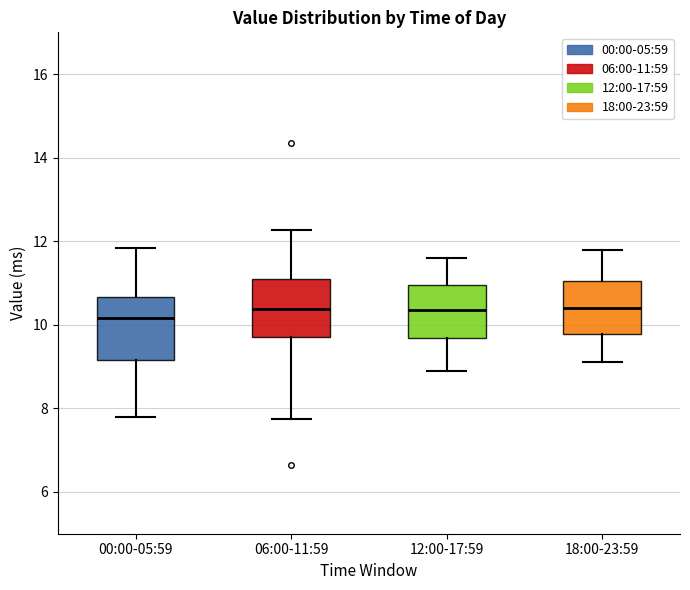

Where is the upper edge of the box for 18:00-23:59 on the y-axis? The values are not printed on the chart, so give them approximately, as read against the axis.

11.0